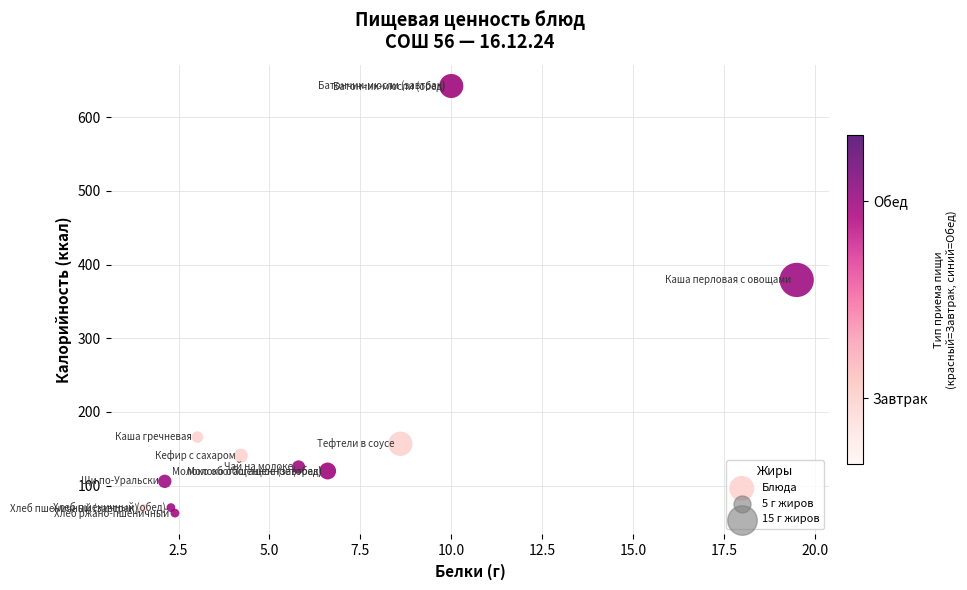

What Y value in the scatter plot is closest to 352?

379.1